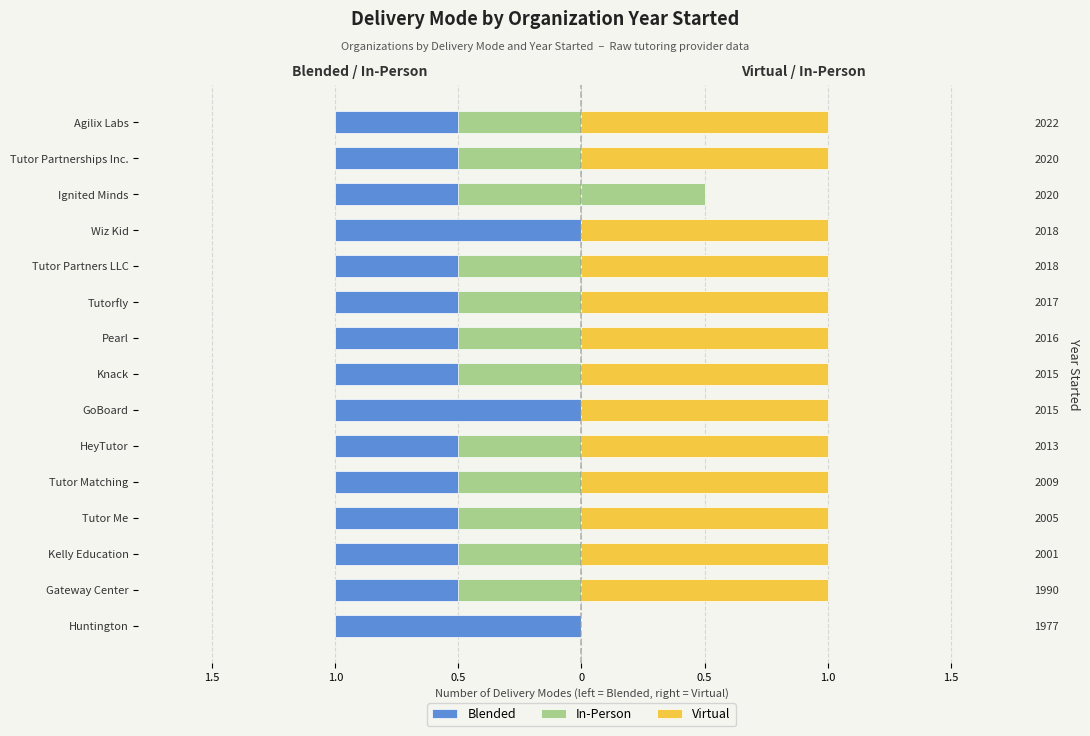

How many groups of bars are there?

15